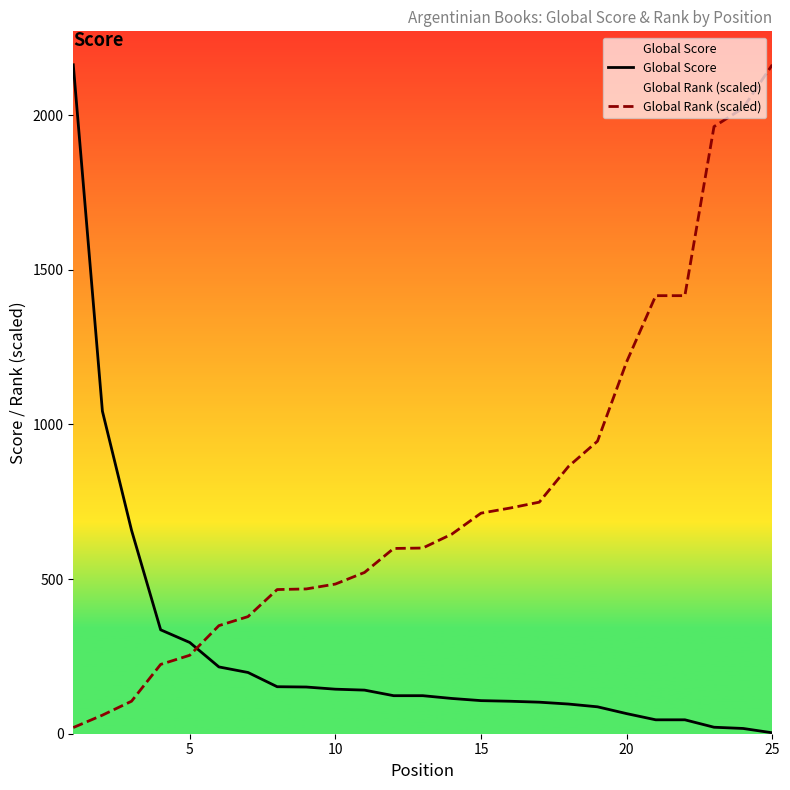

What are all the series names shown in the legend?

Global Score, Global Rank (scaled)